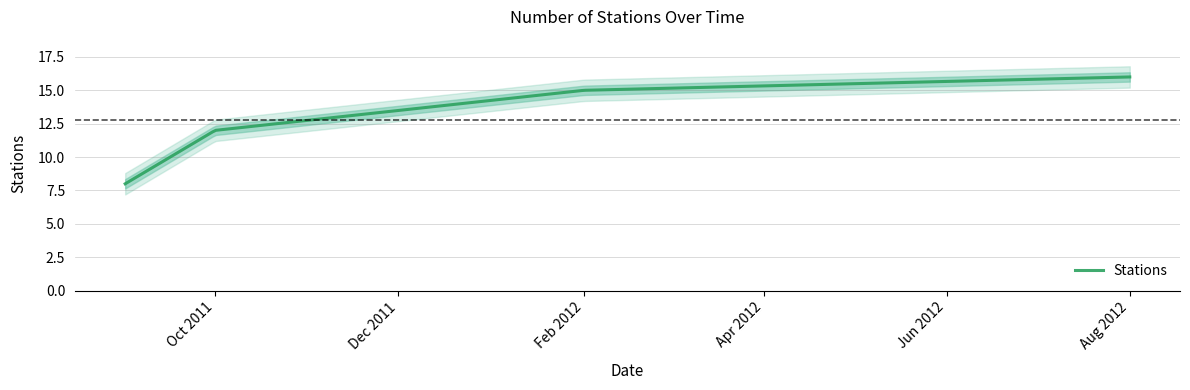

Reading left to right, extract all data points from this chart.

2011-09-01=8	2011-10-01=12	2012-02-01=15	2012-08-01=16